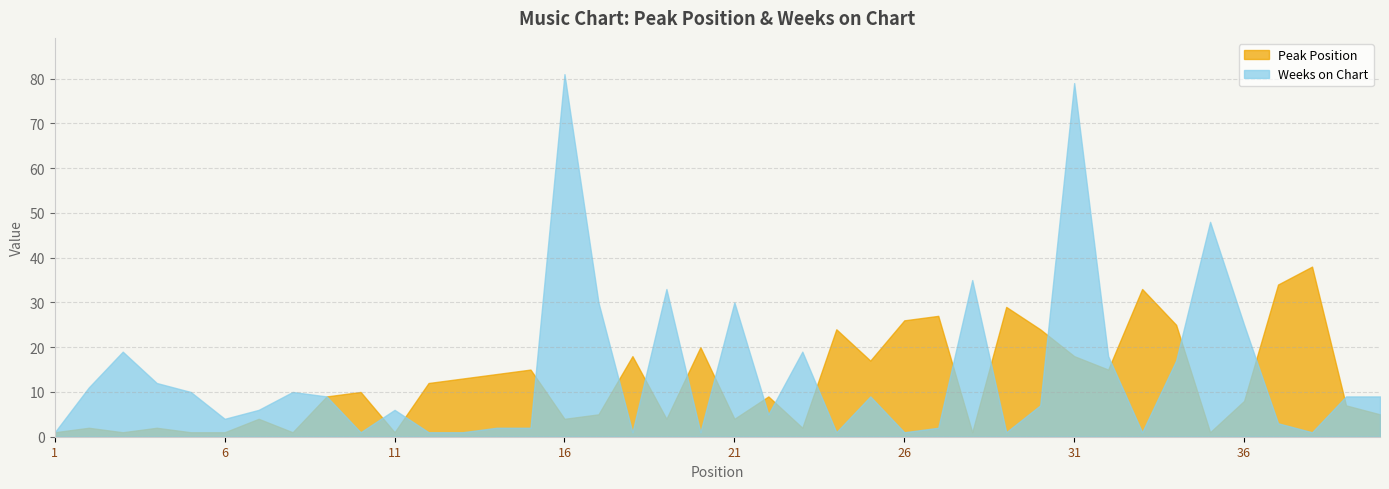

What is the spread (max minus min) of values at 40?

4